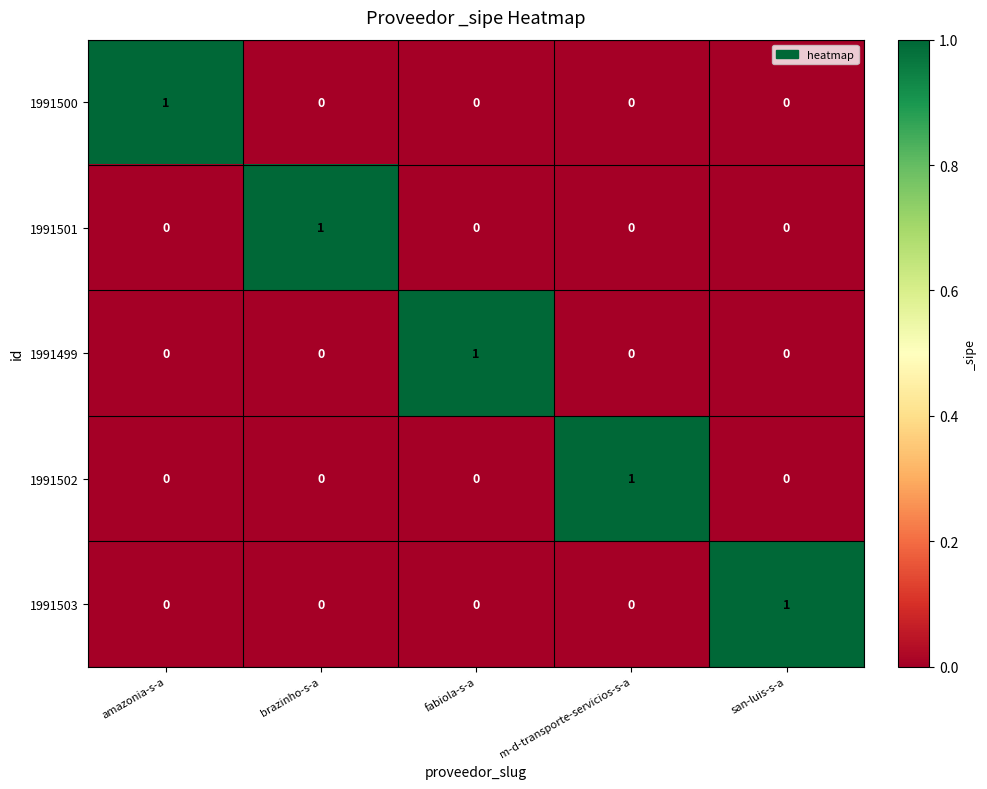

What is the difference between the highest and lowest values at amazonia-s-a?

1